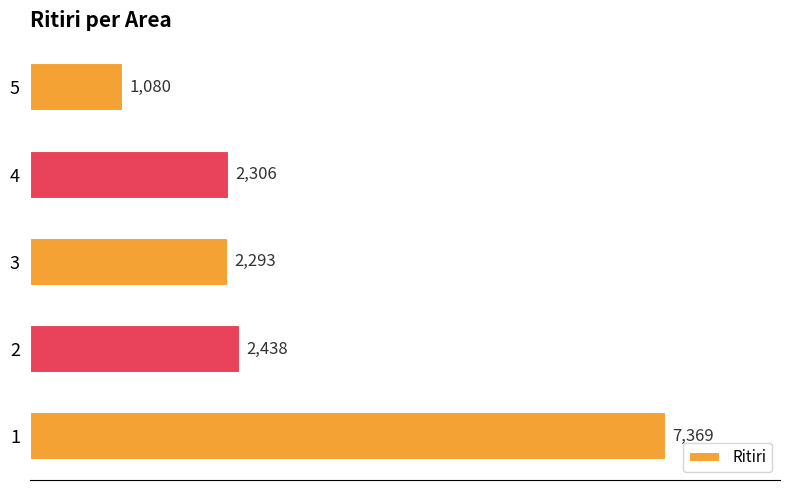

What is the maximum value shown in the chart?

7369